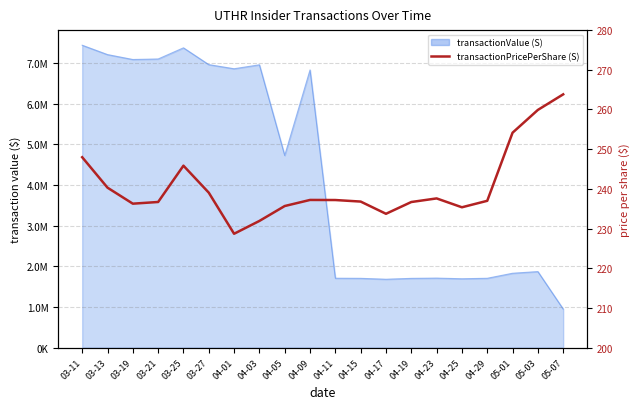

True or false: the data shows 248.0 at 03-11.

True